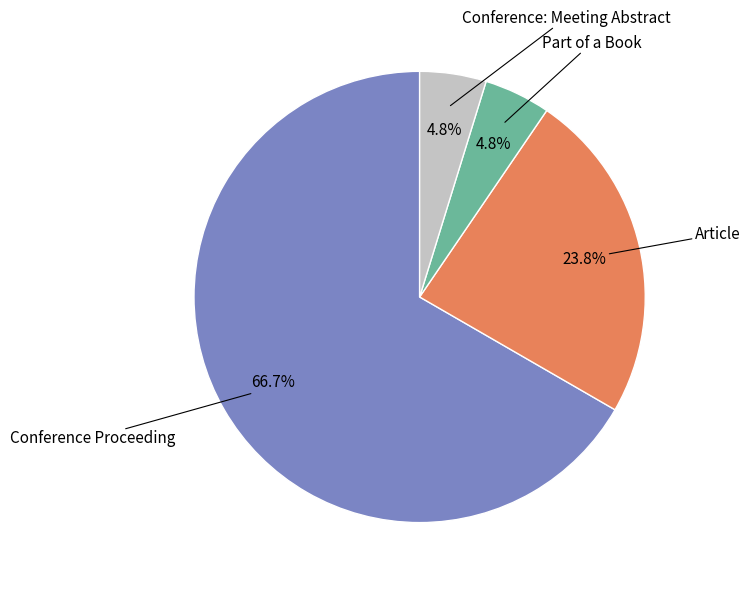

Is there a majority slice in this chart?

Yes